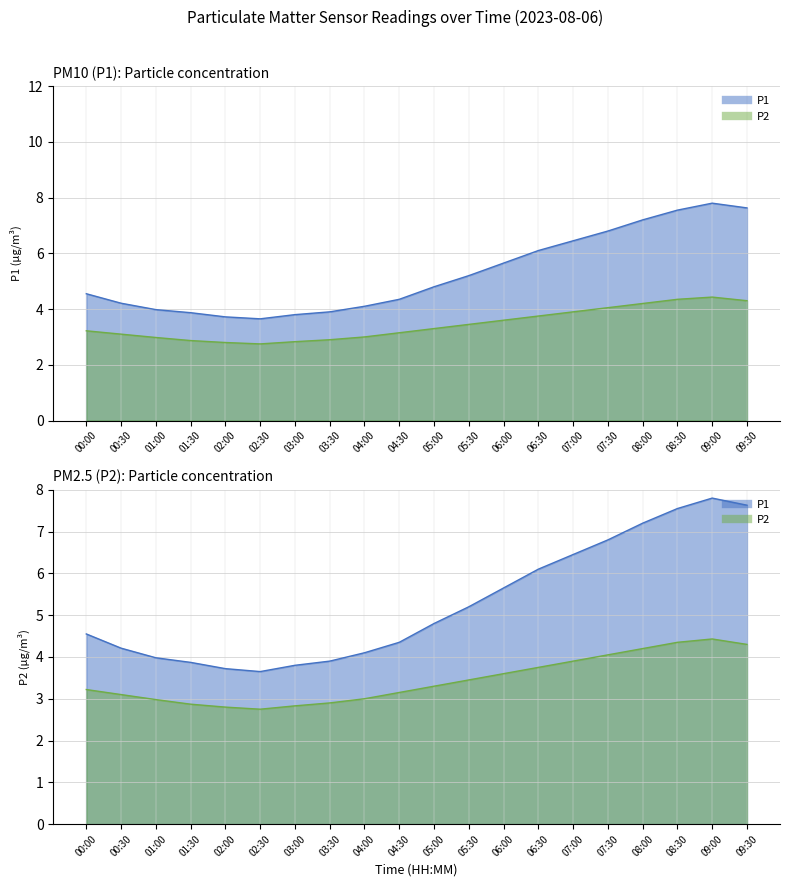

Where is the first local minimum for P1?

02:30